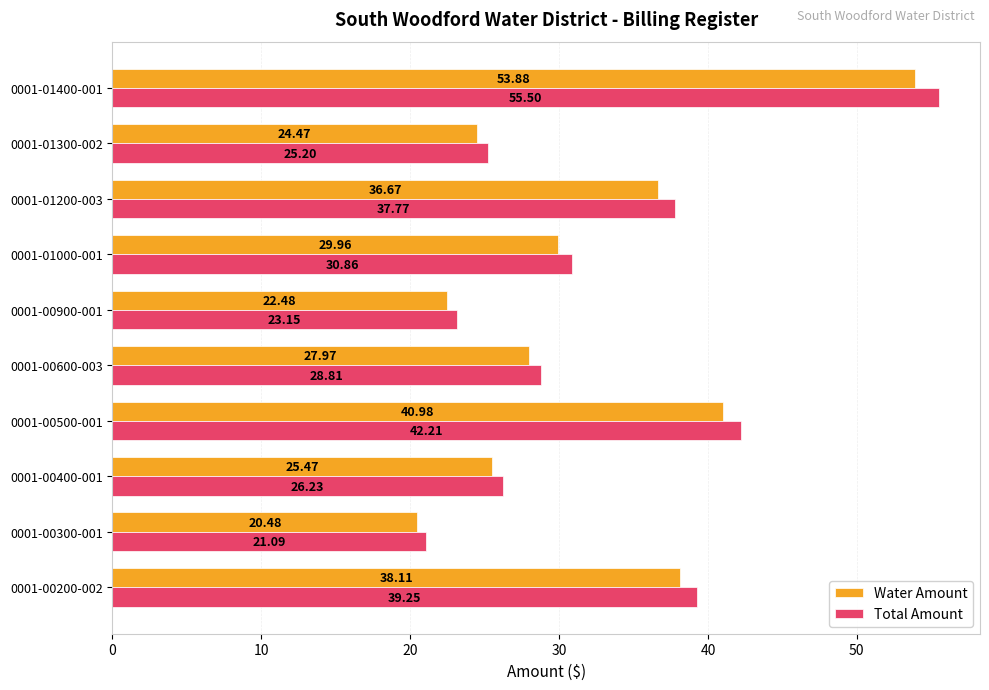

At 0001-00400-001, list the series in order from largest to smallest.

Total Amount, Water Amount